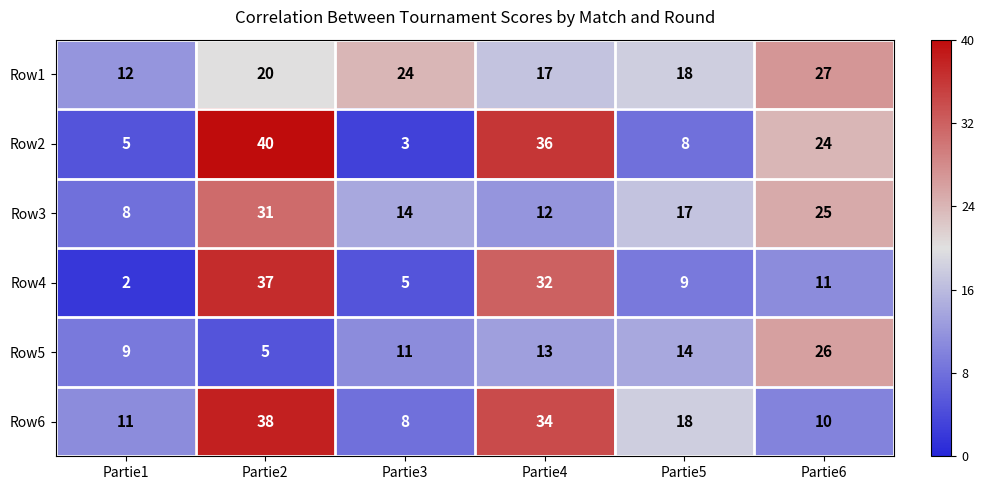

Is it true that Row4 equals 8 at Partie4?

False